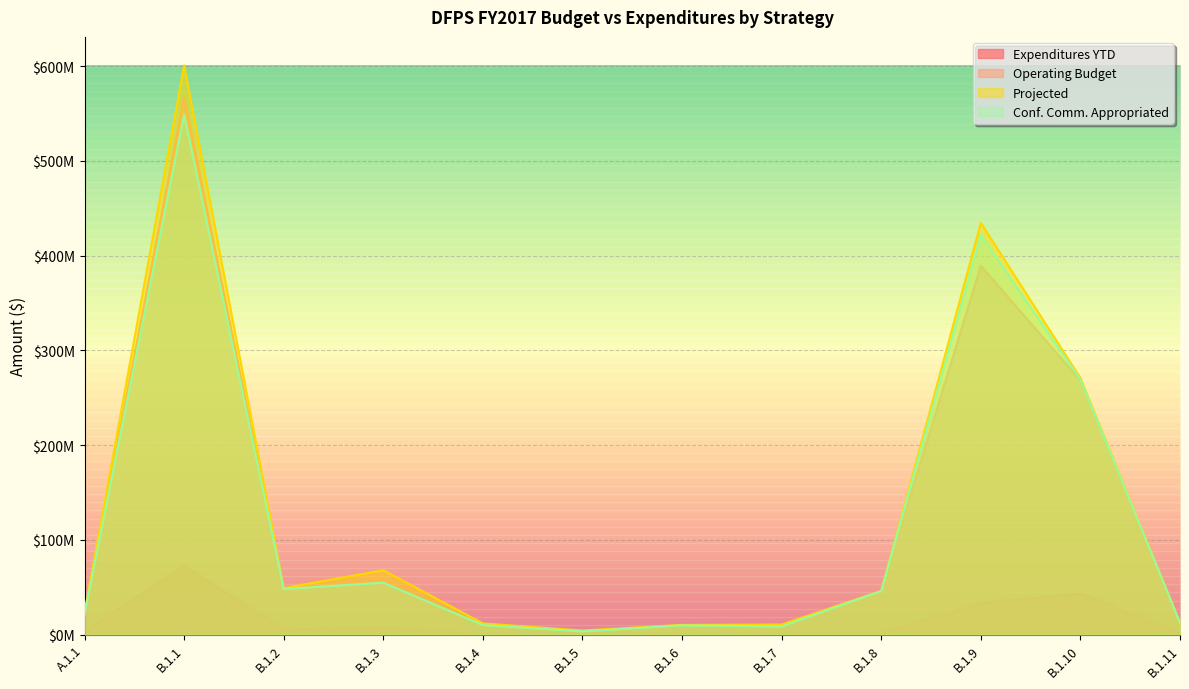

Does the chart display data point markers on the line(s)?

No